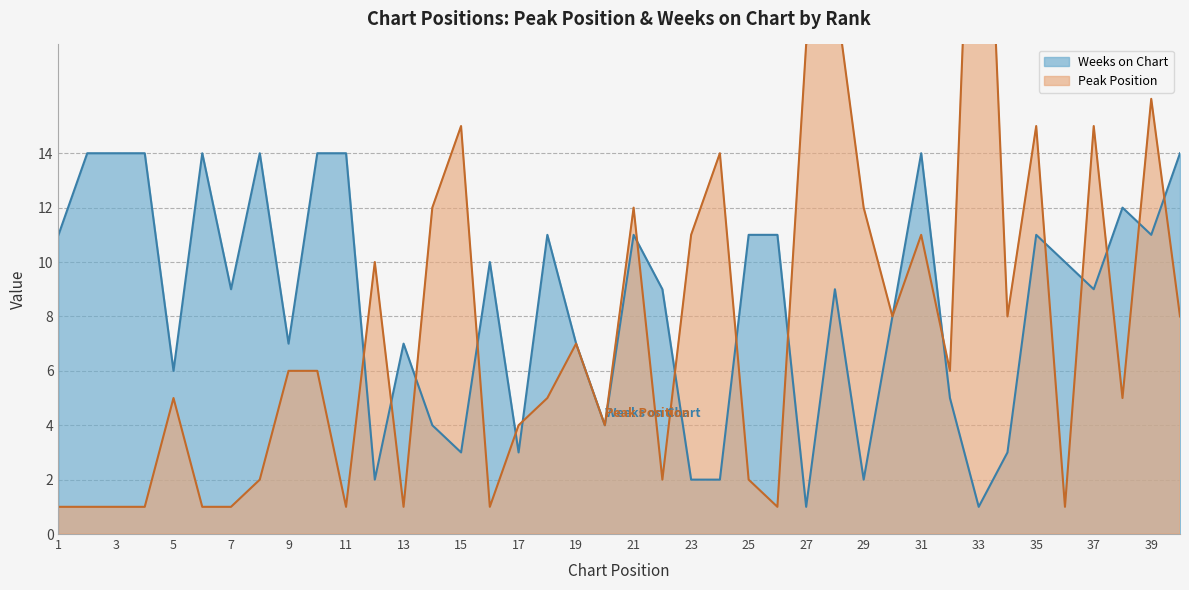

Count the number of data series in this chart.

2